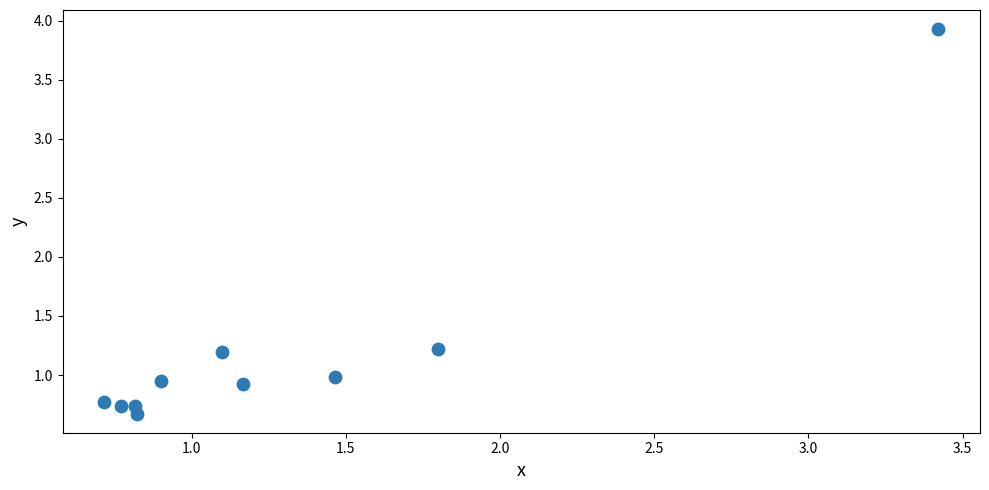

What is the average Y value?

1.2